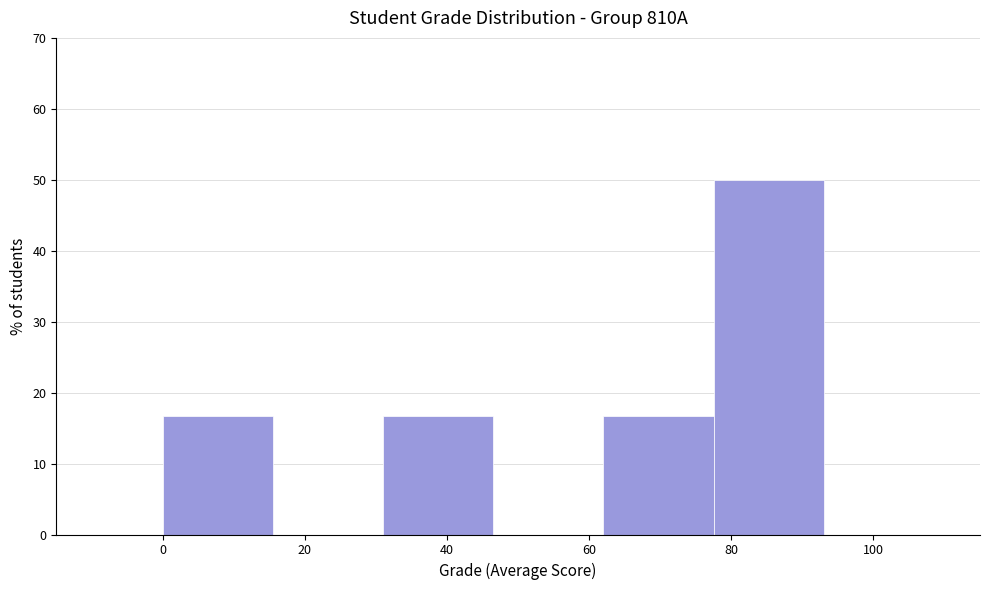

Which range on the x-axis has the tallest bar?

77.5 to 93.0